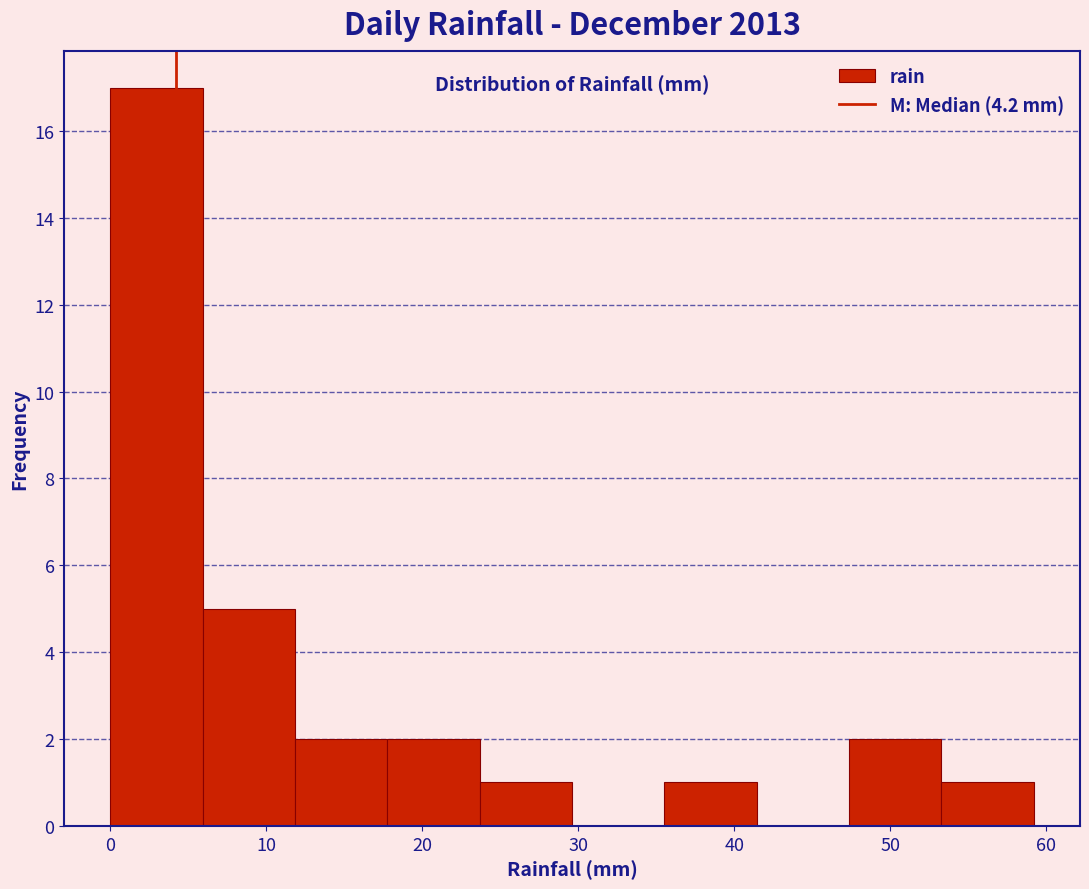

Reading left to right, transcribe this chart: for each bar, give the range it covers on the x-axis and its height. Neither the bar edges nor the heights are printed on the chart, so give them approximately, as read against the axes.

0 to 6: 17
6 to 12: 5
12 to 18: 2
18 to 24: 2
24 to 30: 1
30 to 36: 0
36 to 41: 1
41 to 47: 0
47 to 53: 2
53 to 59: 1